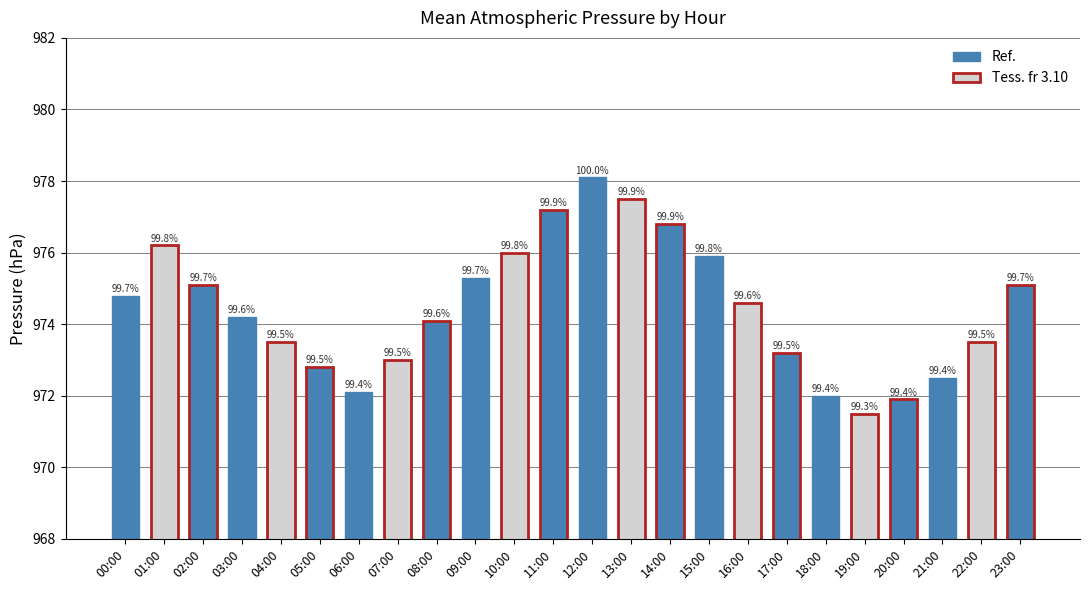

Rank the categories by value from highest to lowest.

12:00, 13:00, 11:00, 14:00, 01:00, 10:00, 15:00, 09:00, 02:00, 23:00, 00:00, 16:00, 03:00, 08:00, 04:00, 22:00, 17:00, 07:00, 05:00, 21:00, 06:00, 18:00, 20:00, 19:00